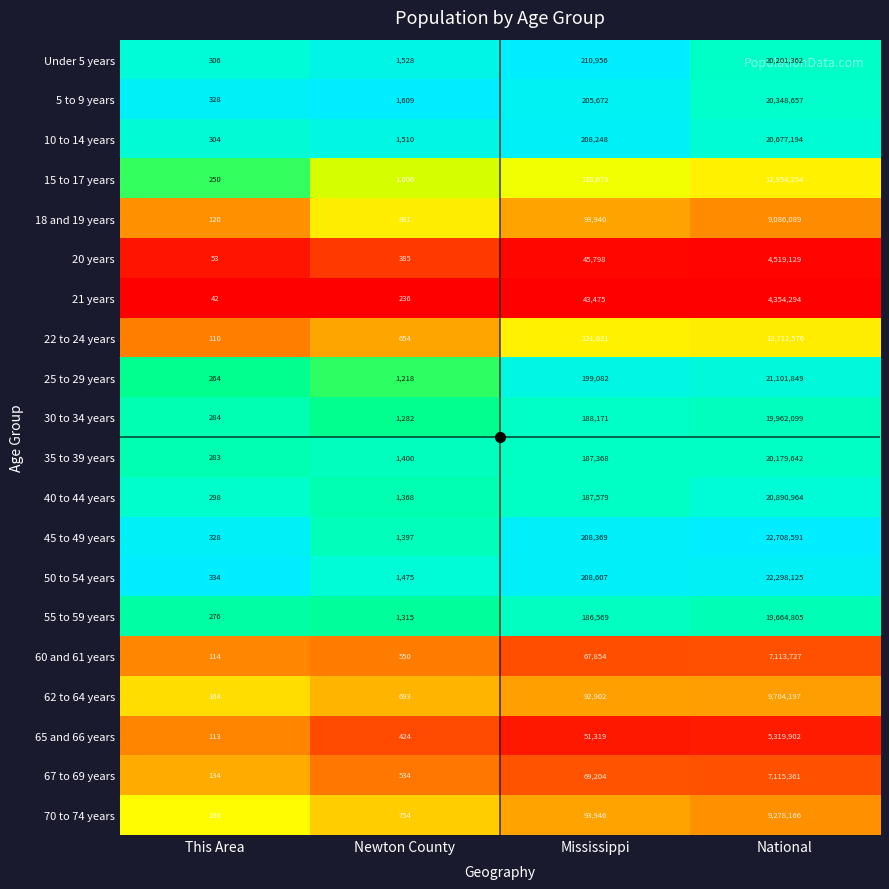

What is the average value of the 35 to 39 years series?

5092173